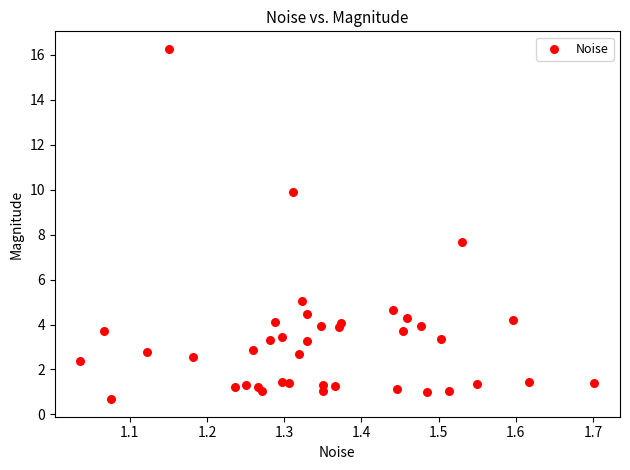

What is the range of X values (max minus min)?

0.7